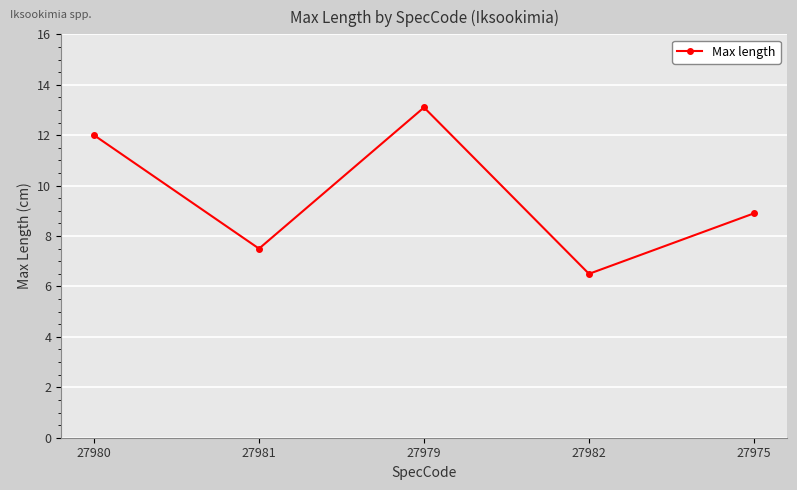

What is the label of the 4th point from the right?

27981